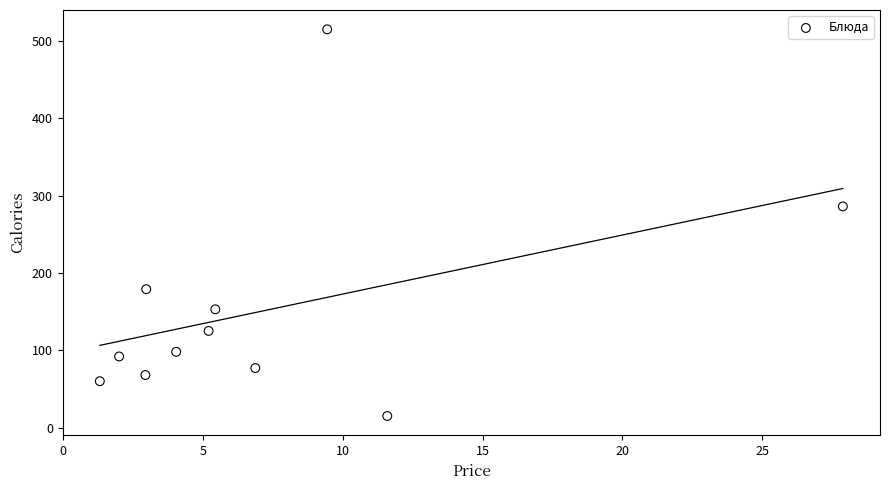

What Y value in the scatter plot is closest to 265?

286